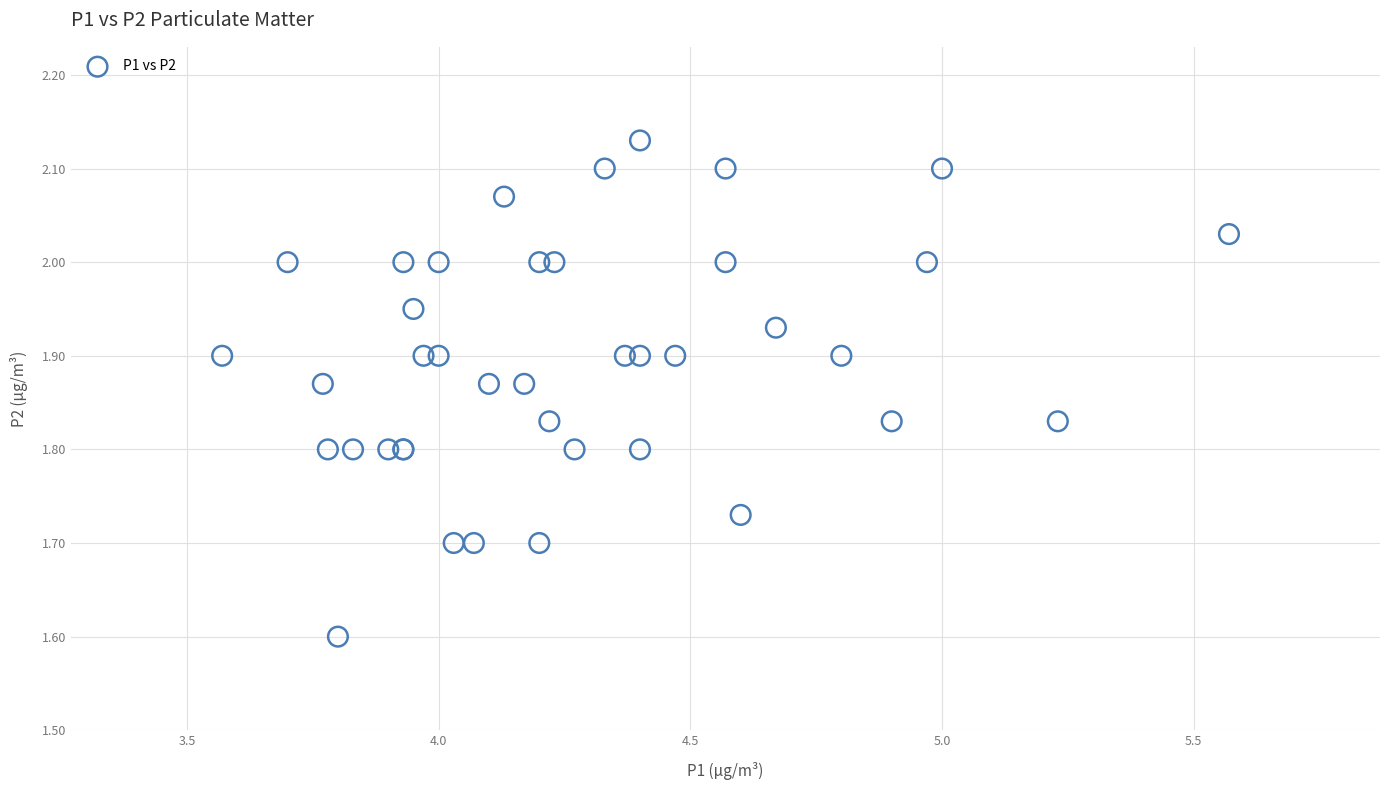

What Y value in the scatter plot is closest to 1?

1.6